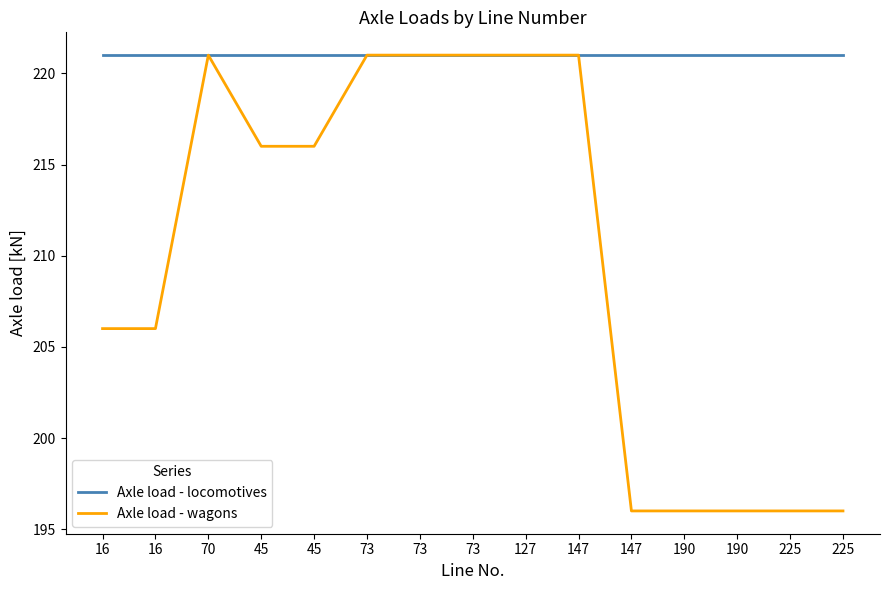

How many Axle load - wagons values are between 196 and 221?

15